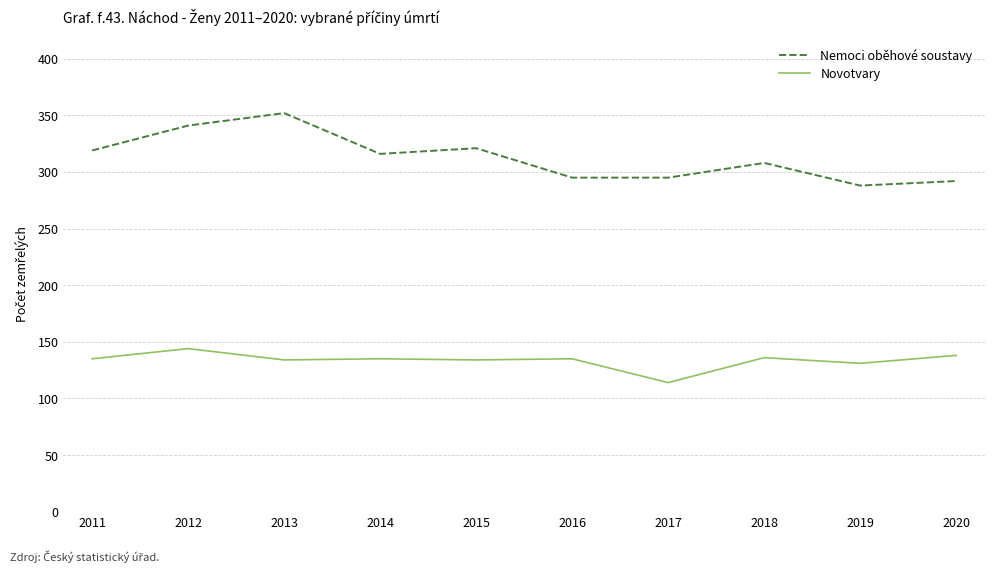

True or false: Novotvary and Nemoci oběhové soustavy intersect in this chart.

False